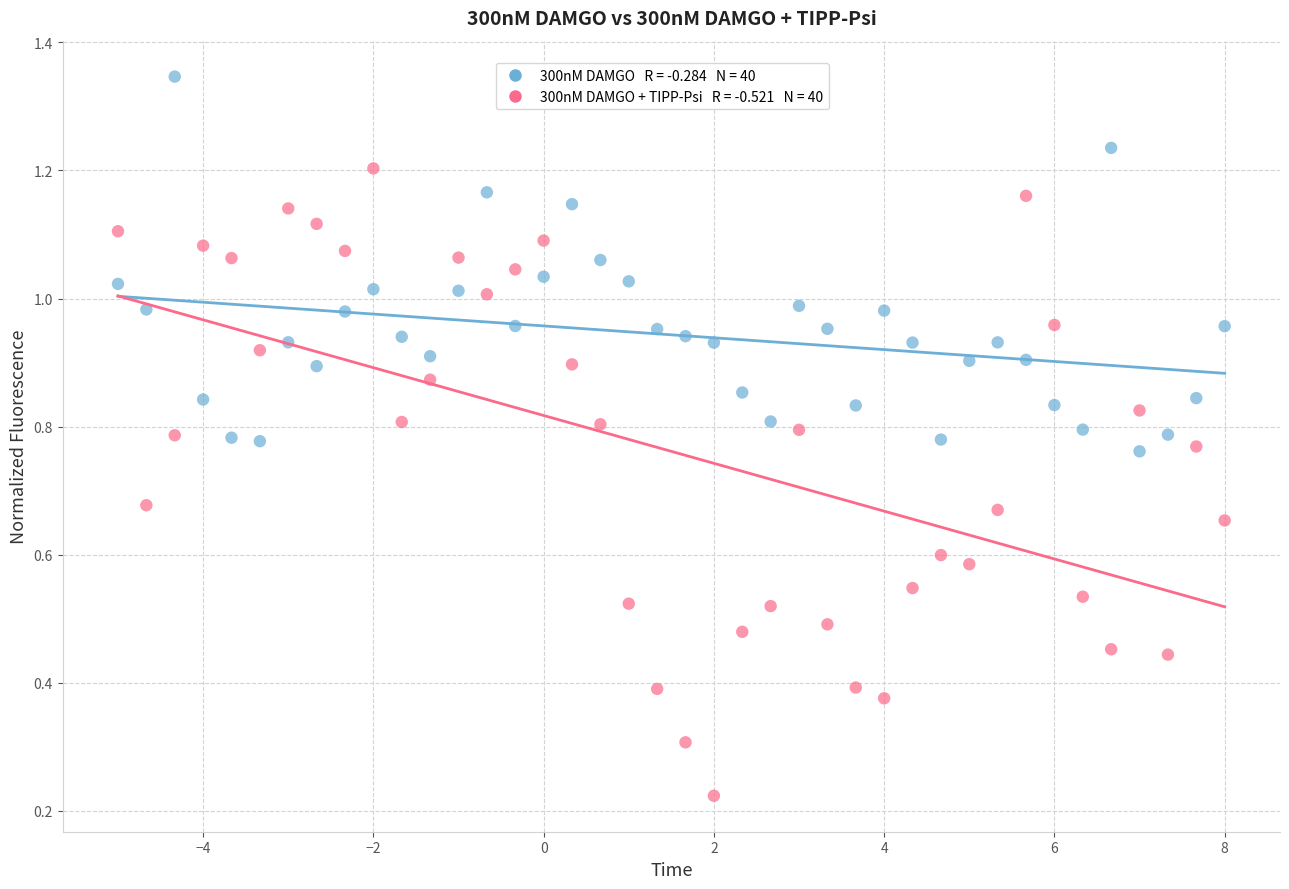

Across all data points, what is the range of X values (max minus min)?

13.0